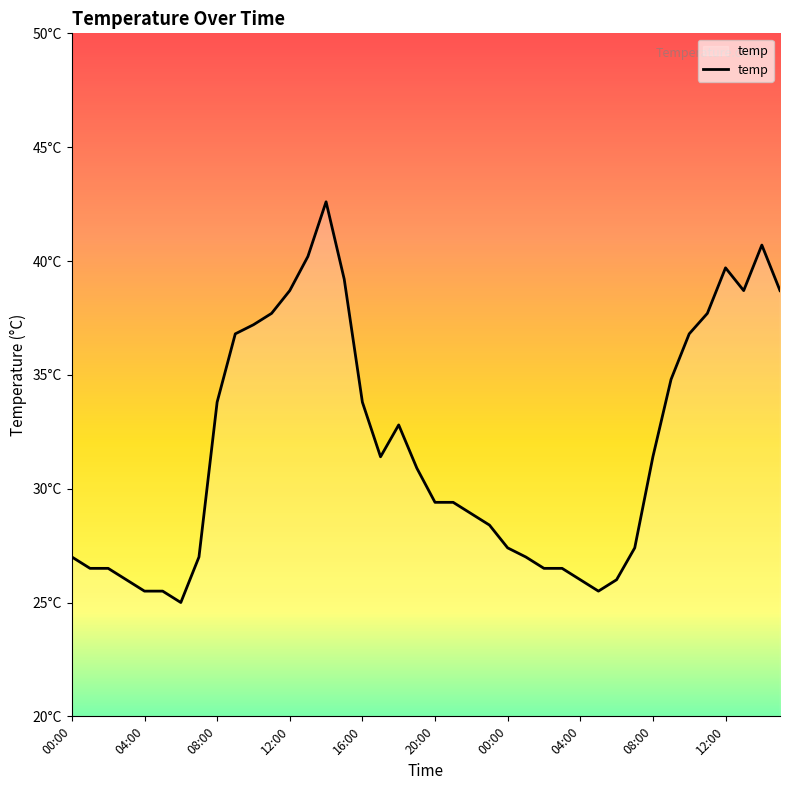

Does the chart have visible grid lines?

No